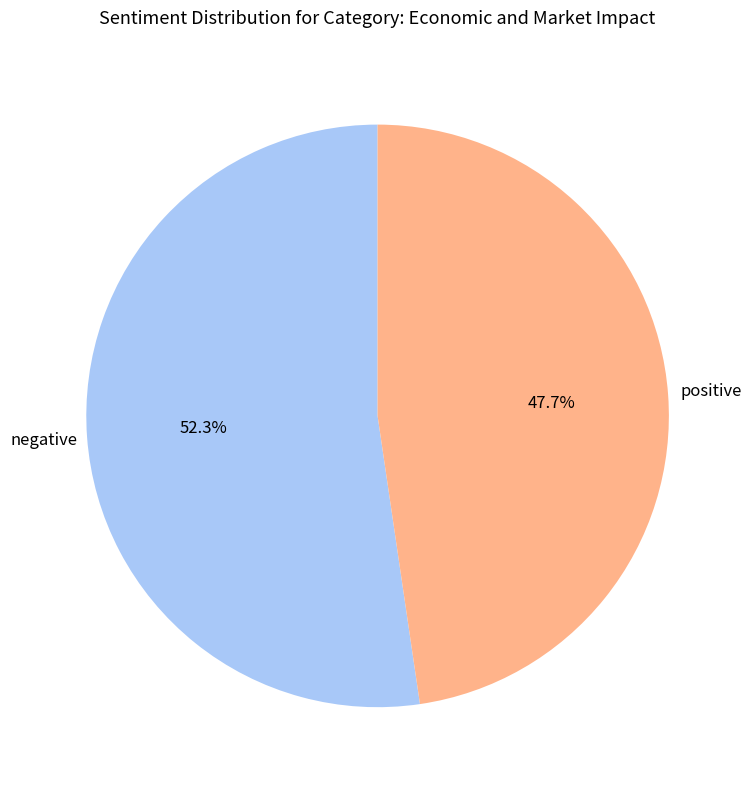

Does any single category account for the majority?

Yes